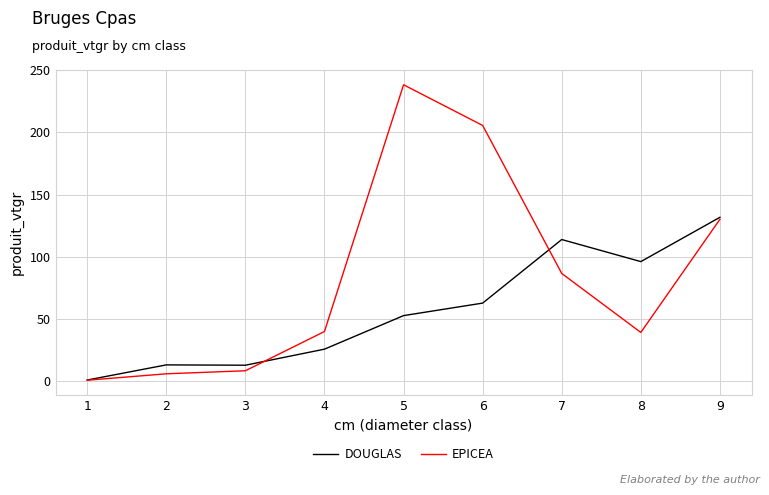

At which label is DOUGLAS closest to 66?

6